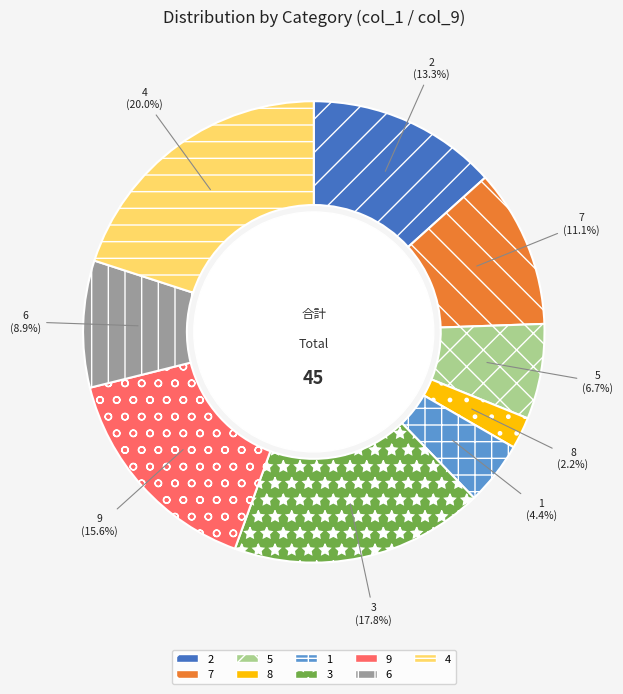

Is the sum of 9 and 2 greater than half?

No